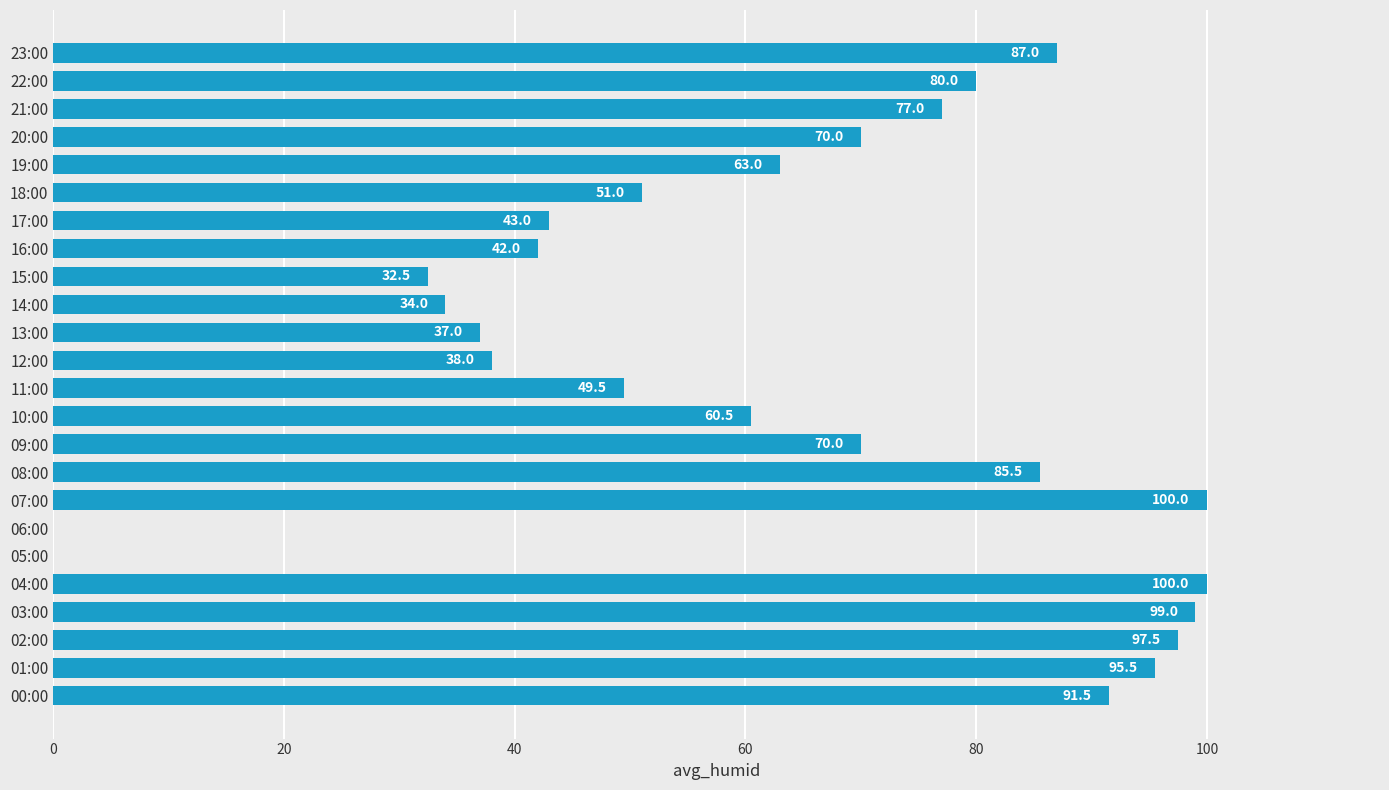

Is it true that the value at 15:00 is 57.4?

False